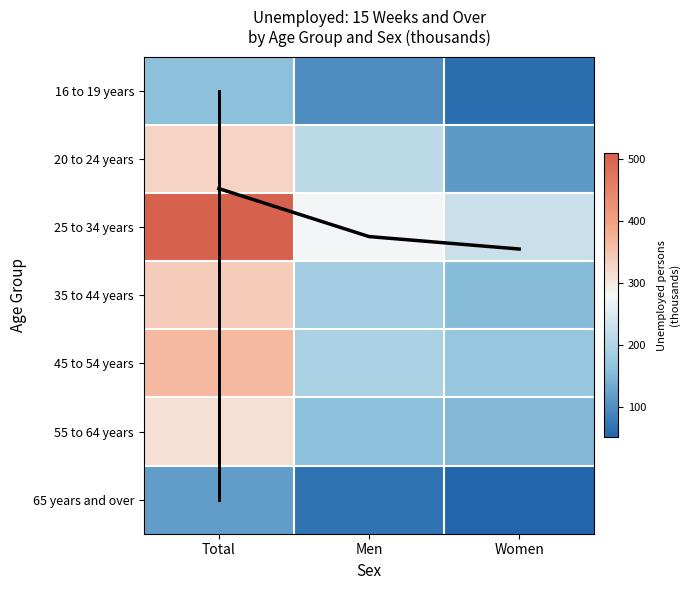

List the series in order of their peak value, lowest first.

65 years and over, 16 to 19 years, 55 to 64 years, 20 to 24 years, 35 to 44 years, 45 to 54 years, 25 to 34 years